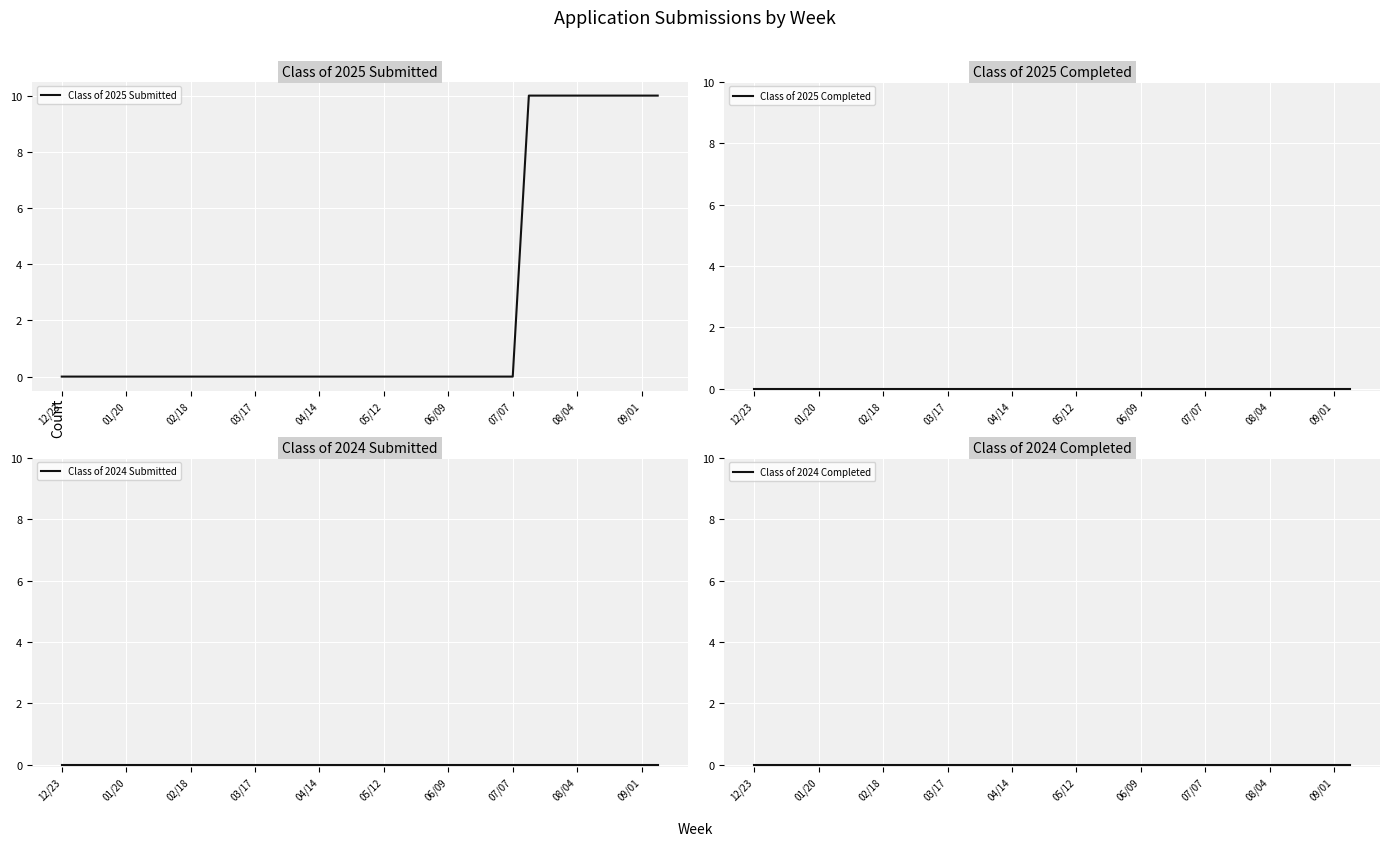

True or false: Class of 2025 Submitted and Class of 2024 Submitted intersect in this chart.

False